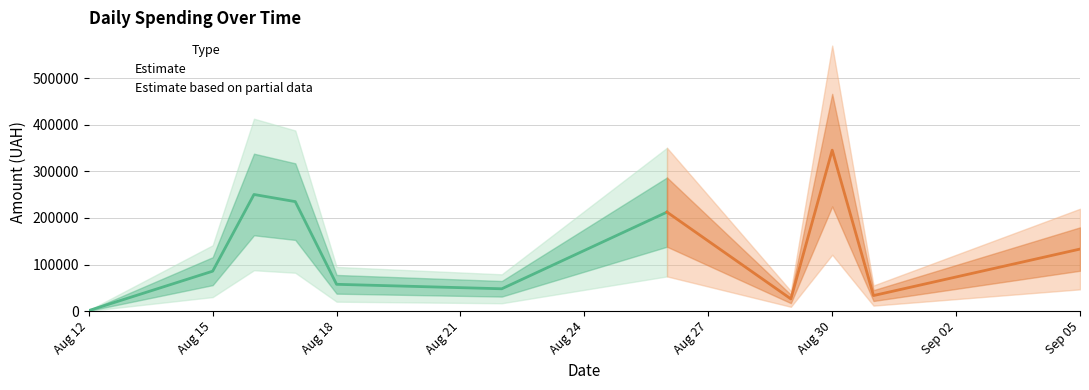

What is the approximate value at 9?

209531.6